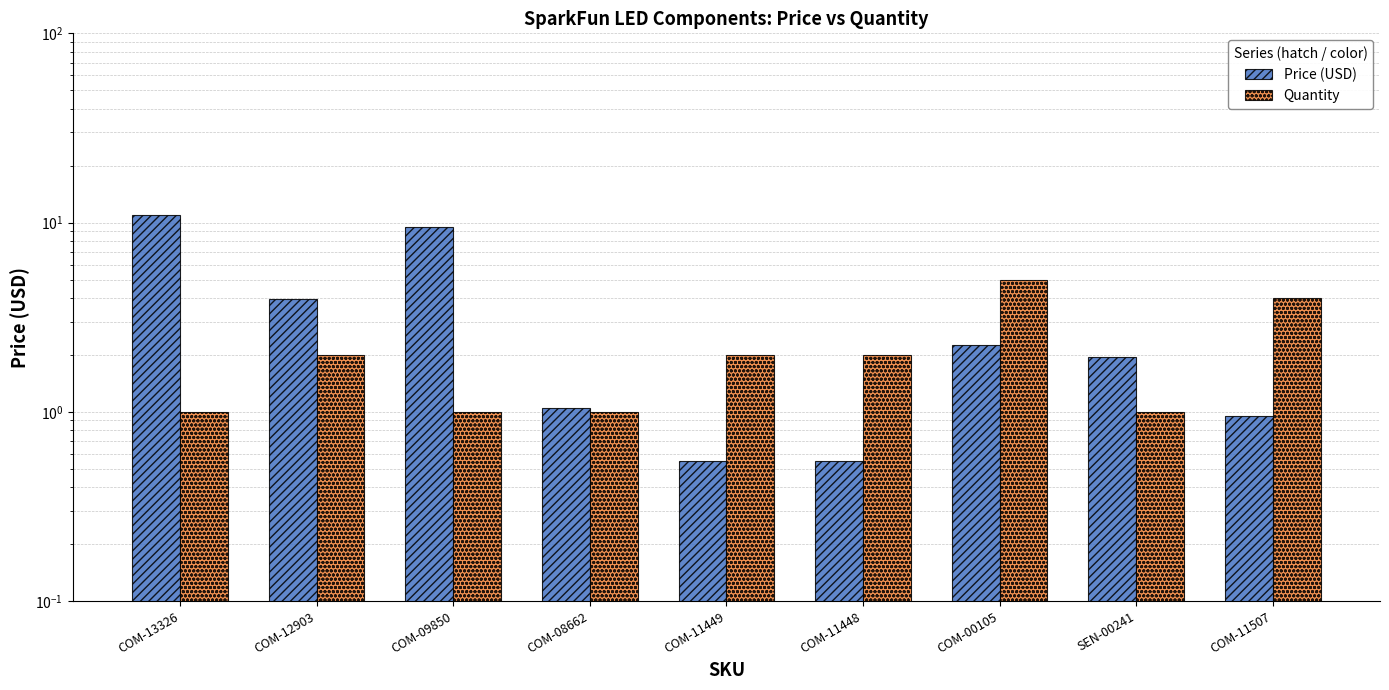

What is the value of the Price (USD) bar at the 1st from the left?

10.9